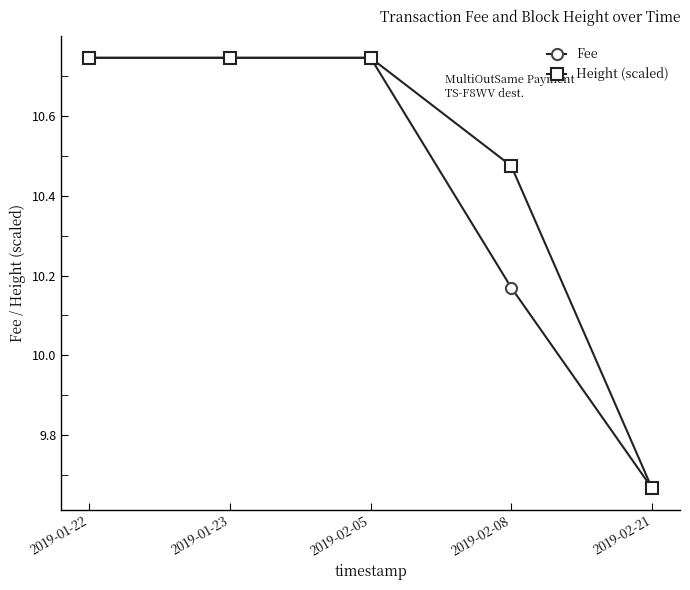

Which label corresponds to the smallest value in the chart?

2019-02-21